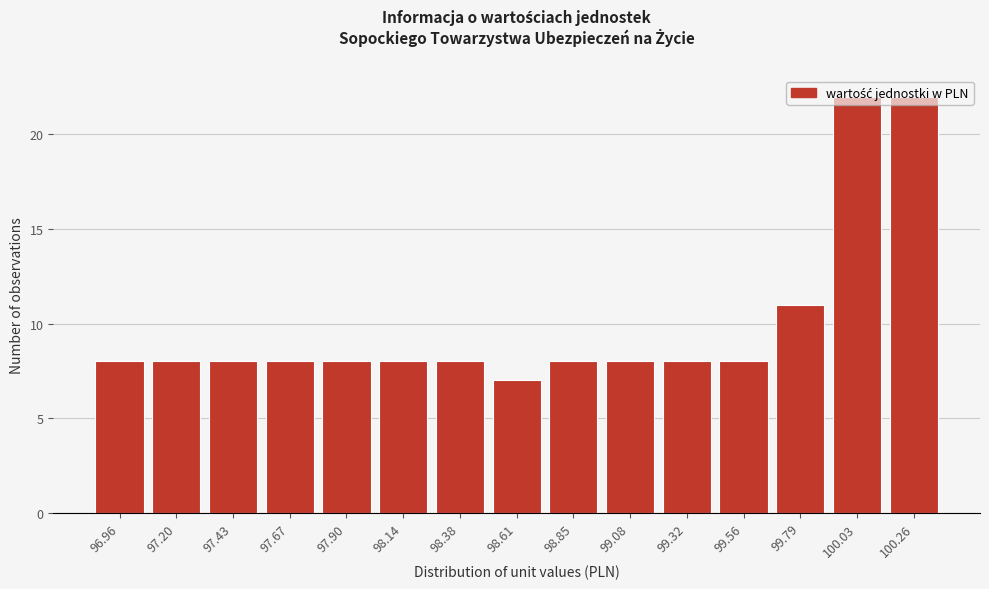

Where is the data nearest to the value 14?

99.79